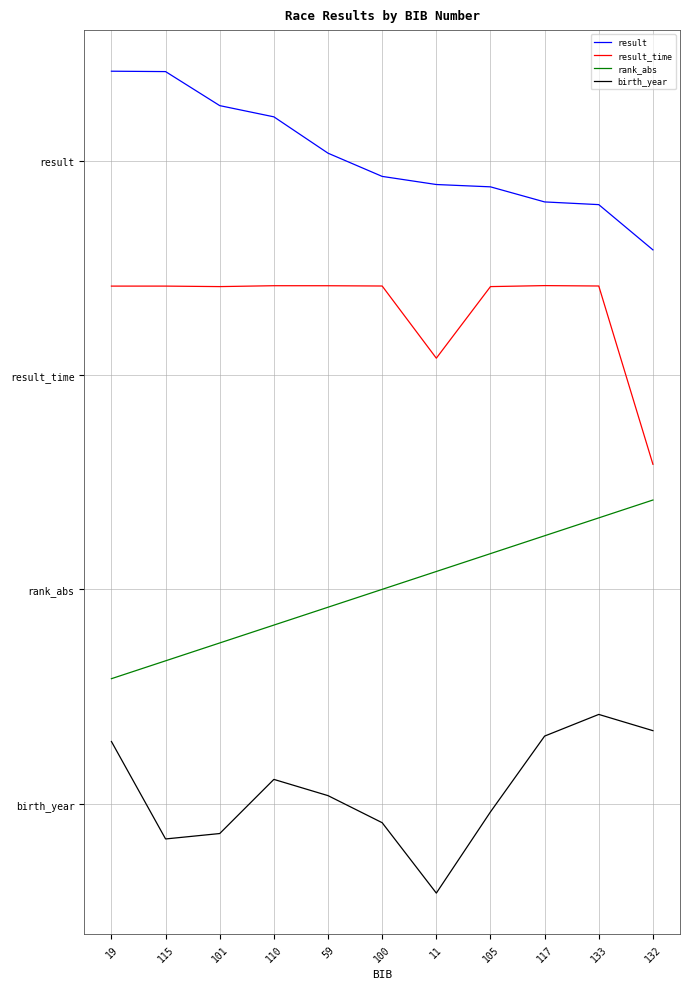

Which series has the largest total across all categories?

result